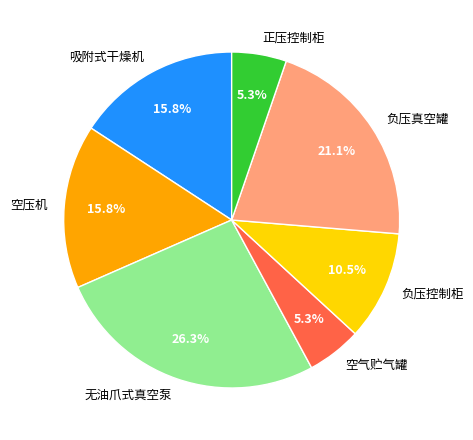

The 负压真空罐 slice represents 8% of the pie. True or false?

False